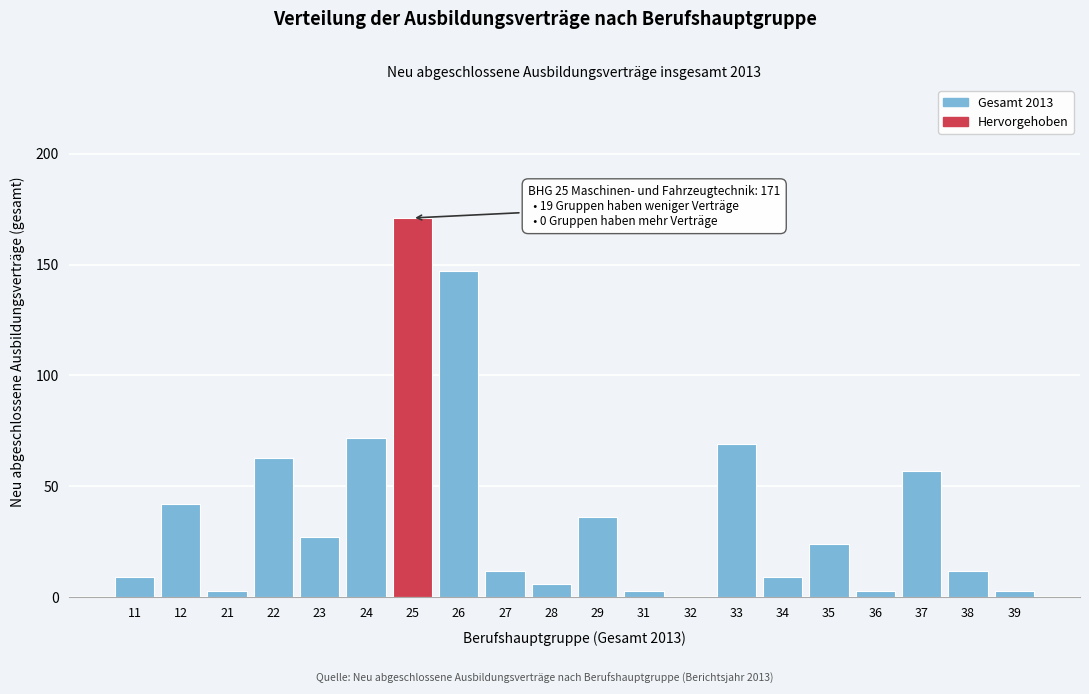

Reading left to right, what are all the values shown in this chart?

11=9	12=42	21=3	22=63	23=27	24=72	25=171	26=147	27=12	28=6	29=36	31=3	32=0	33=69	34=9	35=24	36=3	37=57	38=12	39=3